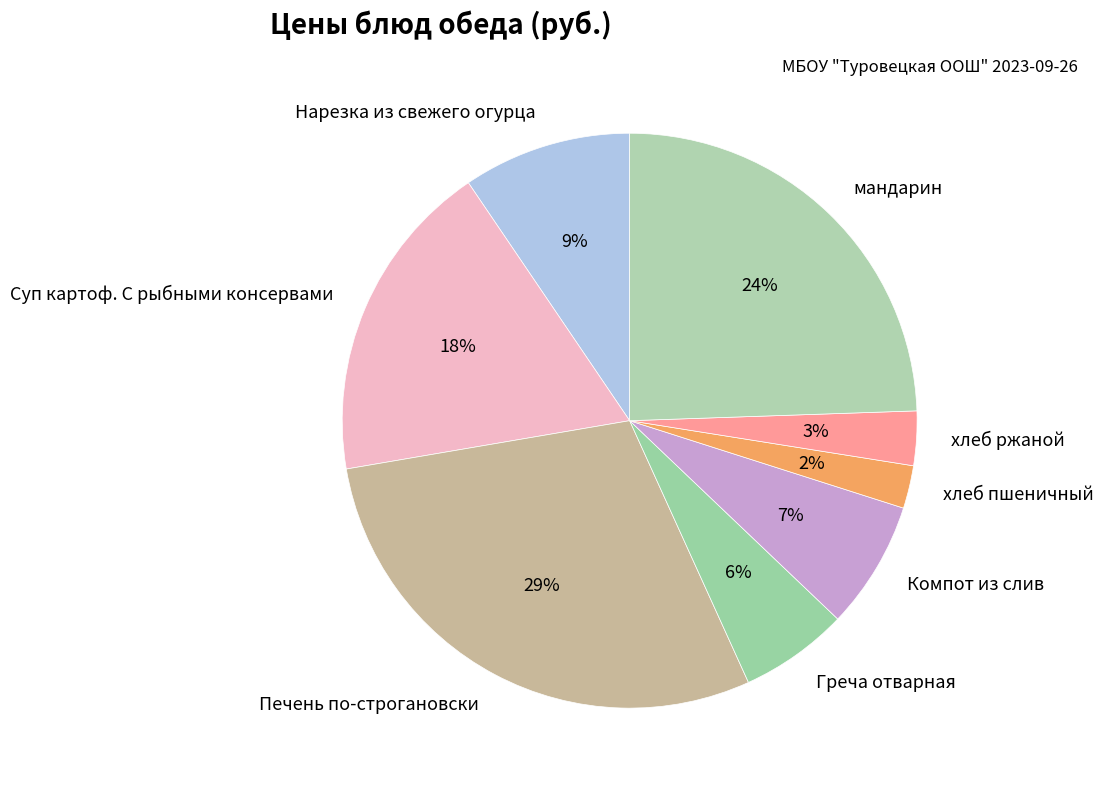

Is the sum of мандарин and Нарезка из свежего огурца greater than half?

No